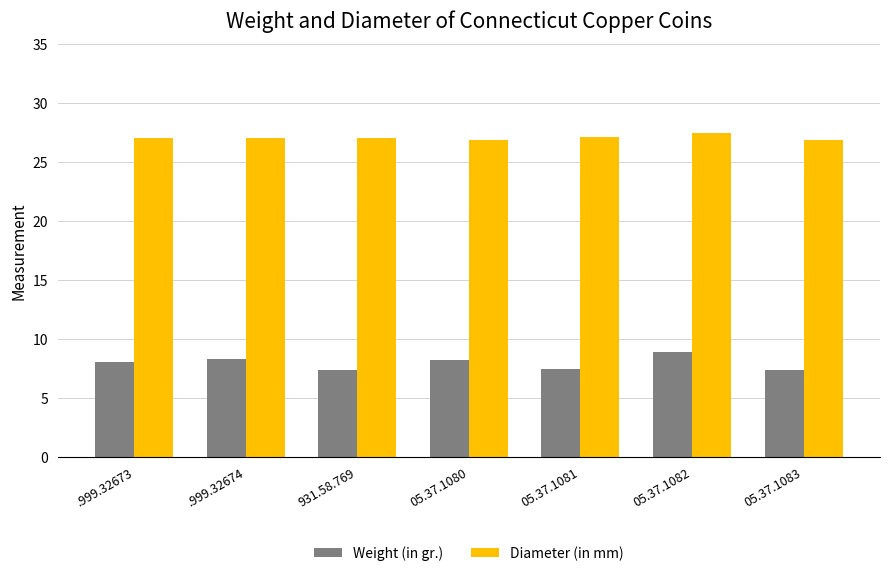

What is the spread (max minus min) of values at 05.37.1082?

18.6